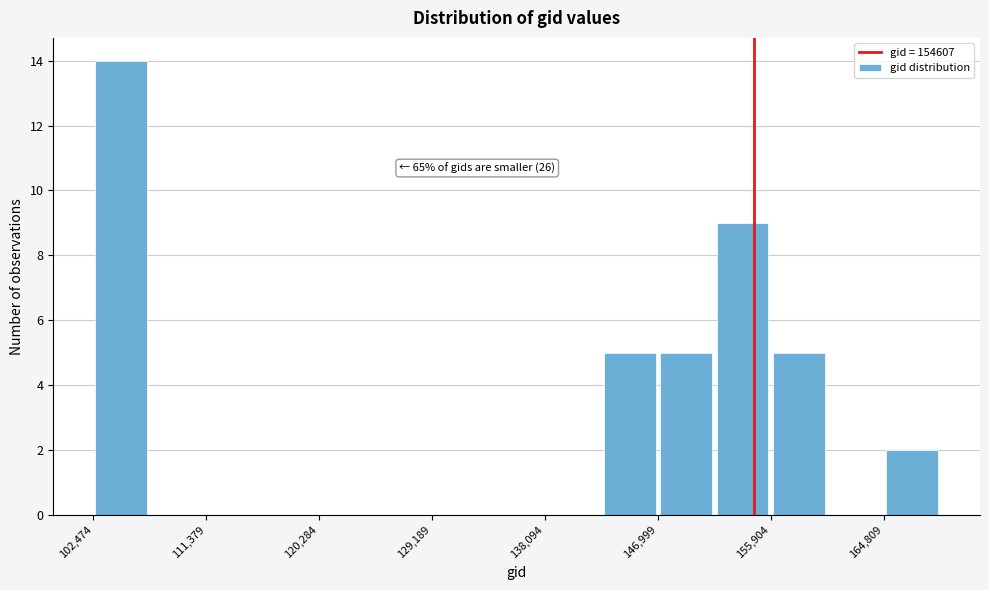

Over which range of the x-axis is the bar tallest?

102000 to 107000